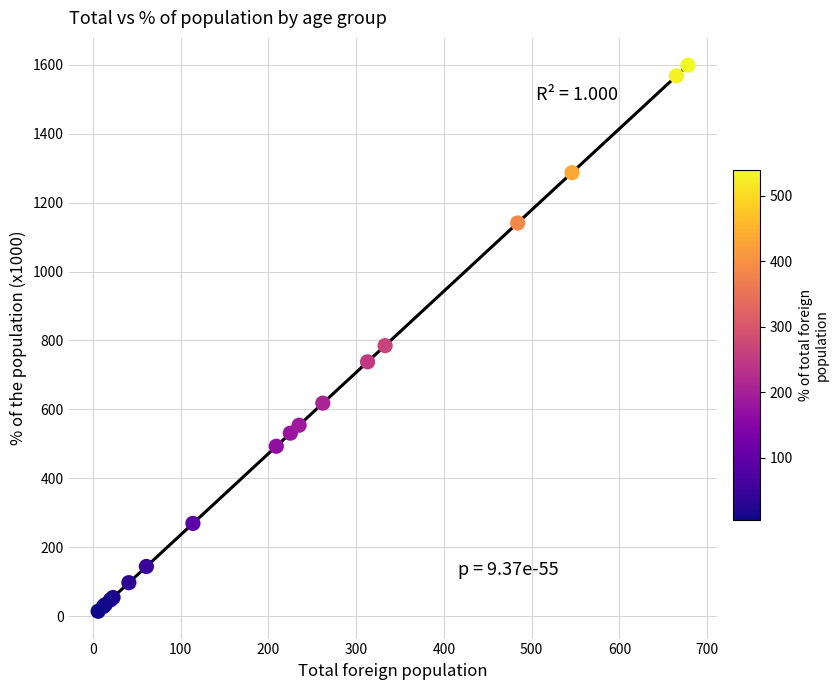

What Y value in the scatter plot is closest to 806?

785